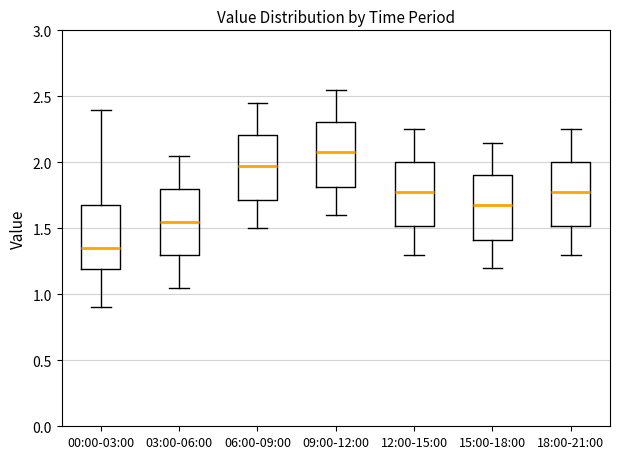

Reading left to right, read every box against the y-axis: the position of its median line, the range the box covers, and the ends of its whiskers. The values are not printed on the chart, so give them approximately, as read against the axis.

00:00-03:00: median 1.35, box 1.20 to 1.70, whiskers 0.90 to 2.40
03:00-06:00: median 1.55, box 1.30 to 1.80, whiskers 1.05 to 2.05
06:00-09:00: median 2.00, box 1.70 to 2.20, whiskers 1.50 to 2.45
09:00-12:00: median 2.10, box 1.80 to 2.30, whiskers 1.60 to 2.55
12:00-15:00: median 1.80, box 1.50 to 2.00, whiskers 1.30 to 2.25
15:00-18:00: median 1.70, box 1.40 to 1.90, whiskers 1.20 to 2.15
18:00-21:00: median 1.80, box 1.50 to 2.00, whiskers 1.30 to 2.25